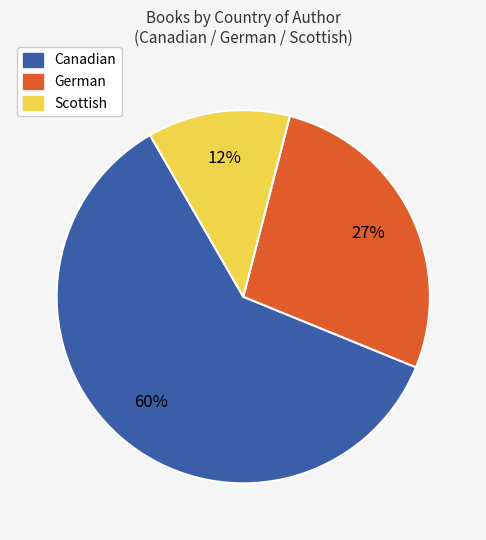

How many segments does this pie chart have?

3